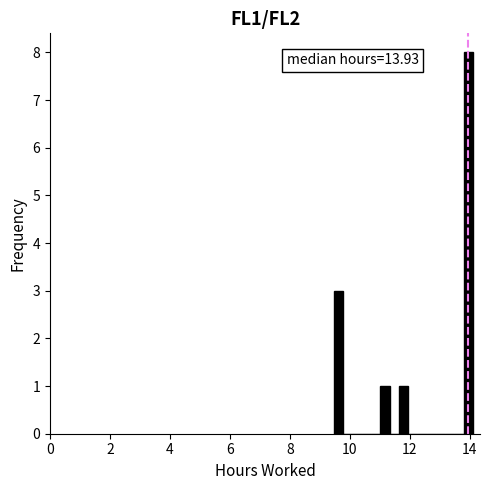

Around what value on the x-axis is the tallest bar? Give the approximate position of its centre, as read against the axis.

14.0